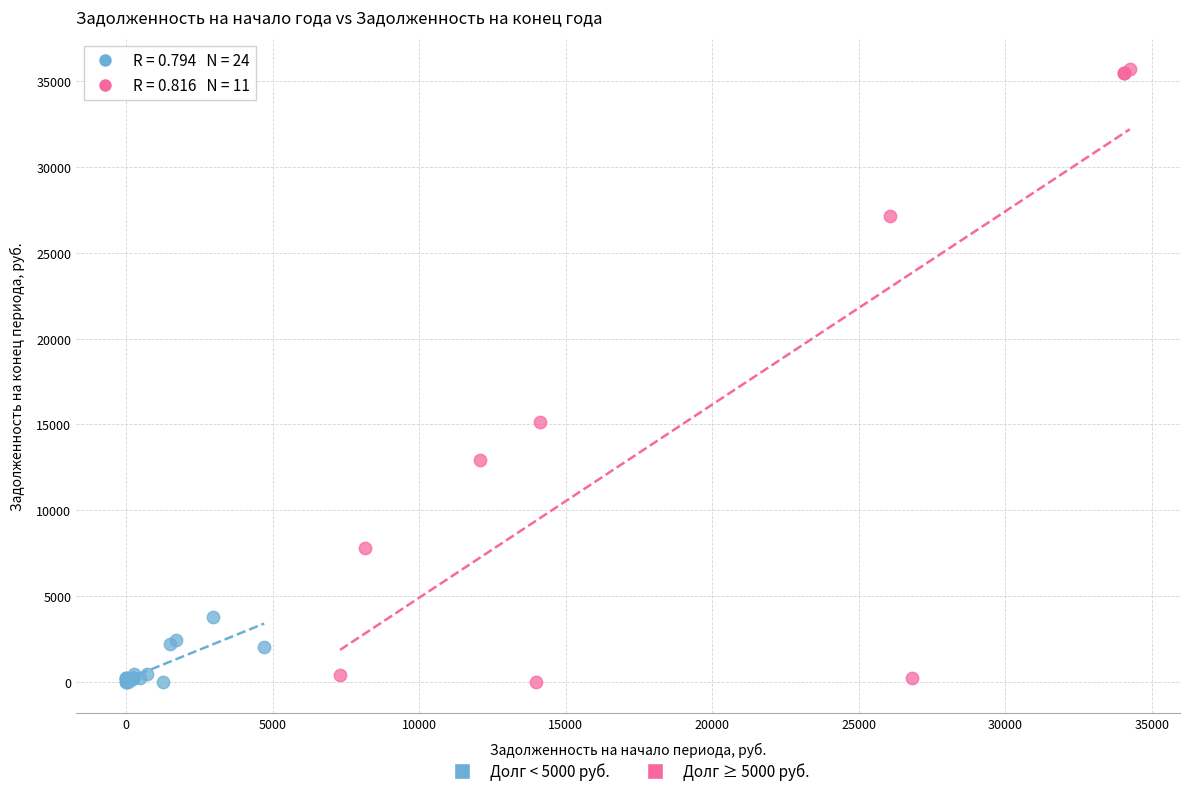

Which series reaches the maximum Y coordinate?

Долг ≥ 5000 руб.